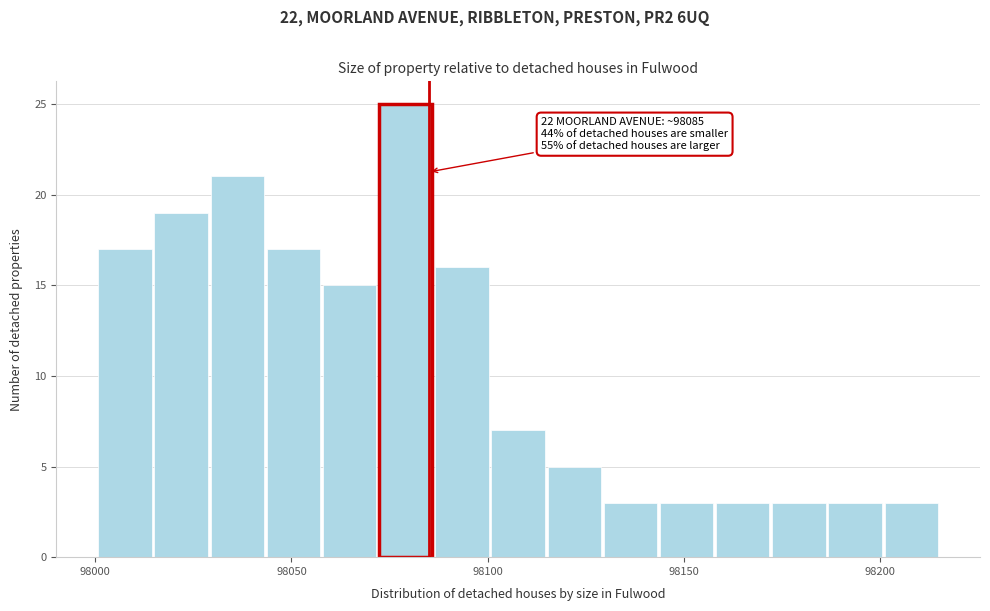

Read against the x-axis, roughly where is the centre of the tallest bar?

98080